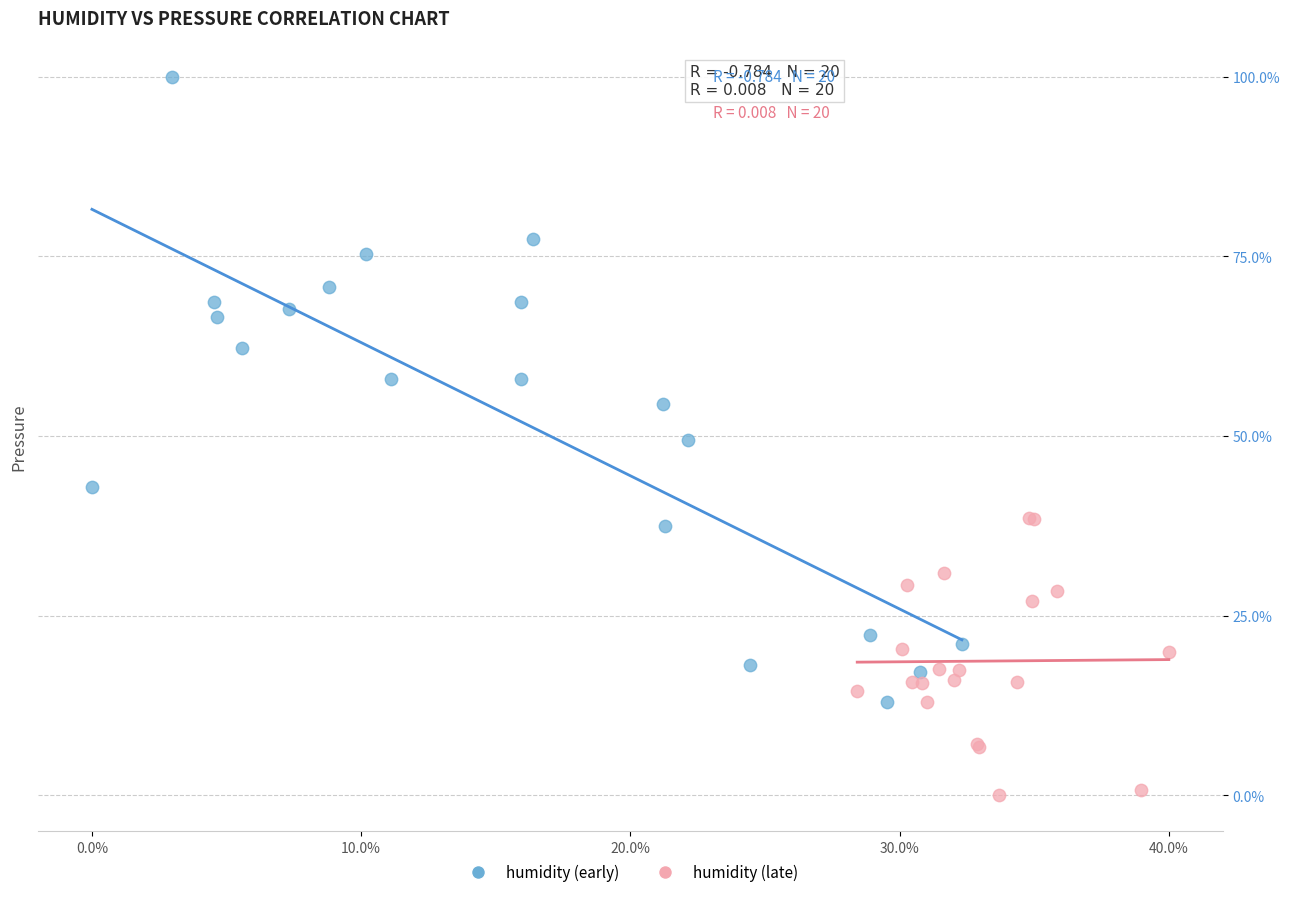

Which series reaches the minimum Y coordinate?

humidity (late)